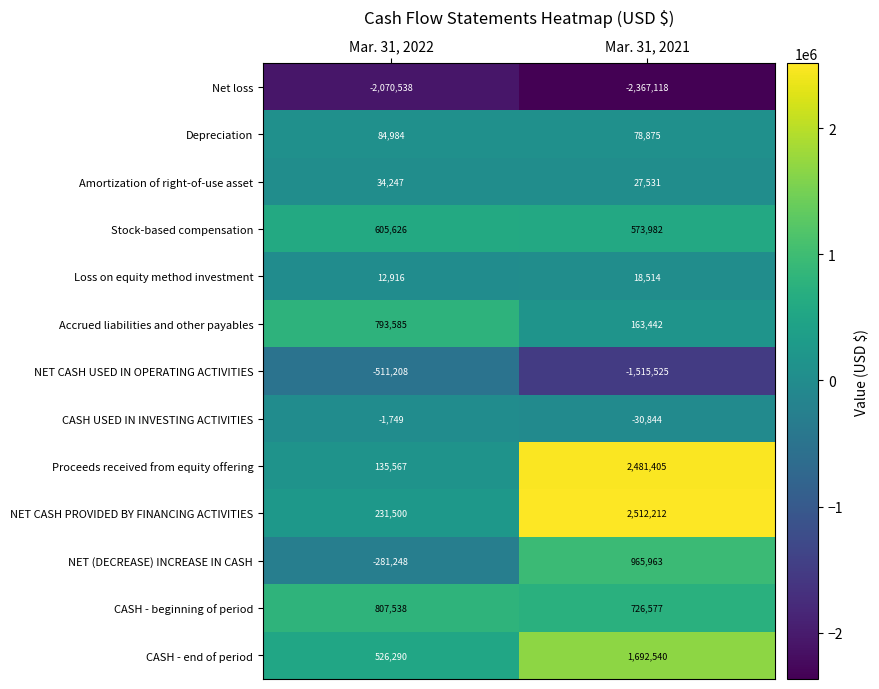

Which series has the largest total across all categories?

NET CASH PROVIDED BY FINANCING ACTIVITIES